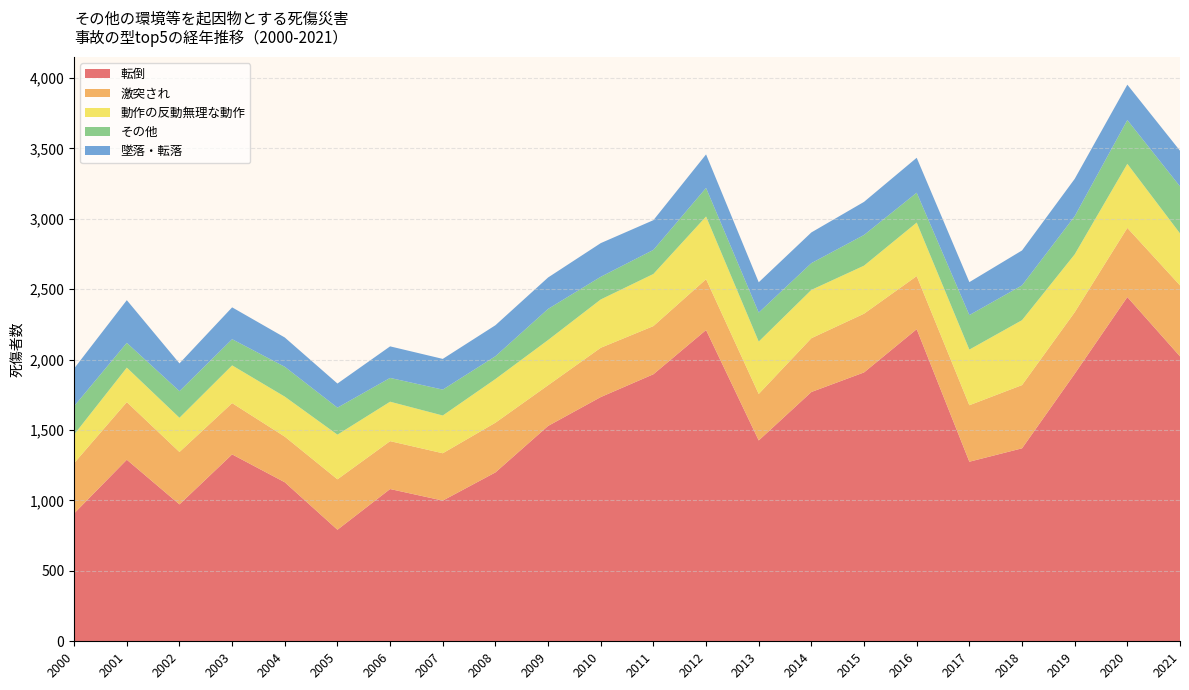

Reading right to left, list all the values displayed in this chart.

転倒: 2023	2444	1899	1370	1275	2216	1909	1770	1426	2210	1896	1734	1529	1199	999	1081	792	1129	1327	972	1289	908
激突され: 504	491	437	449	401	377	417	382	330	361	342	350	289	353	336	340	358	324	364	372	409	357
動作の反動無理な動作: 369	455	411	461	395	380	341	343	372	445	370	343	321	310	268	280	317	284	268	243	245	203
その他: 334	311	271	247	245	212	218	190	206	203	171	161	221	162	184	169	192	212	186	189	176	202
墜落・転落: 253	251	265	248	234	248	235	218	215	238	211	239	223	220	218	224	171	208	226	197	303	267